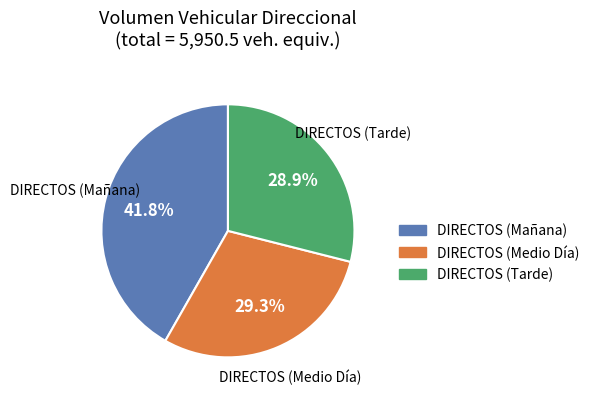

Is there any slice that represents more than half of the pie?

No